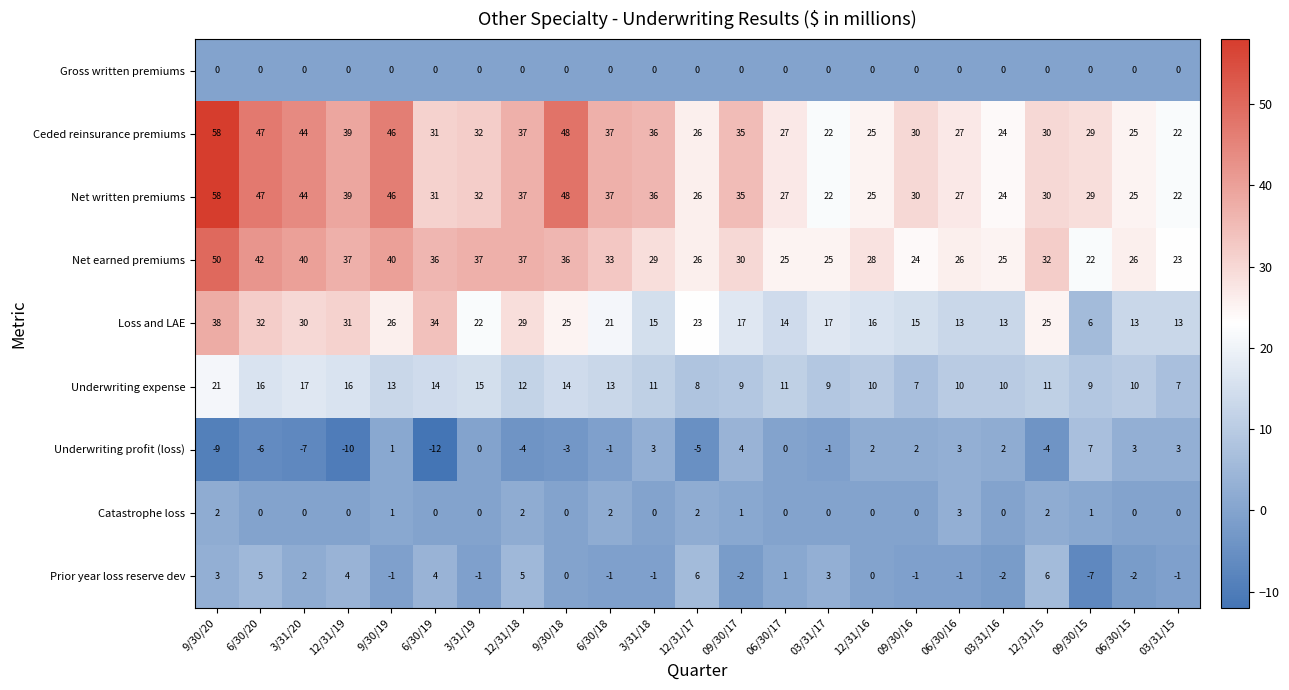

Is the value of Loss and LAE at 9/30/20 greater than the value of Gross written premiums at 09/30/16?

Yes